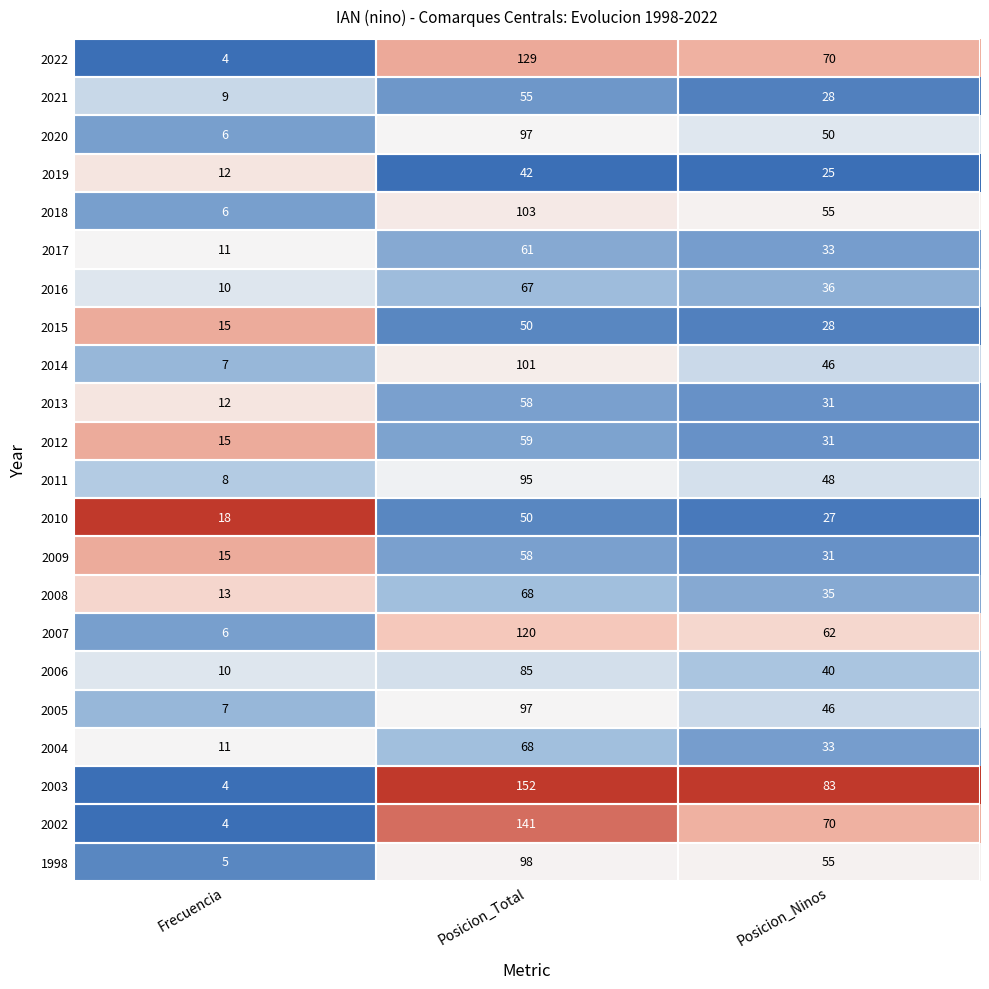

Which series changed the most between Posicion_Total and Posicion_Ninos?

2002